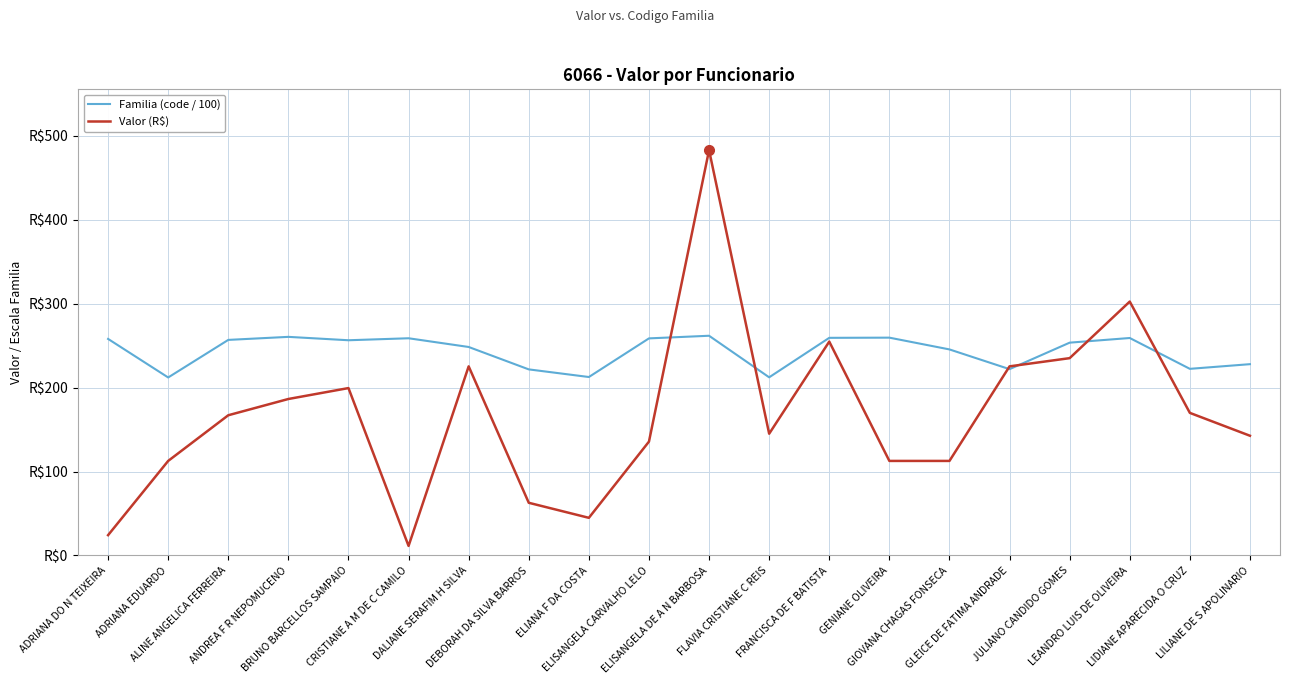

Where is Familia (code / 100) nearest to the value 237?

GIOVANA CHAGAS FONSECA